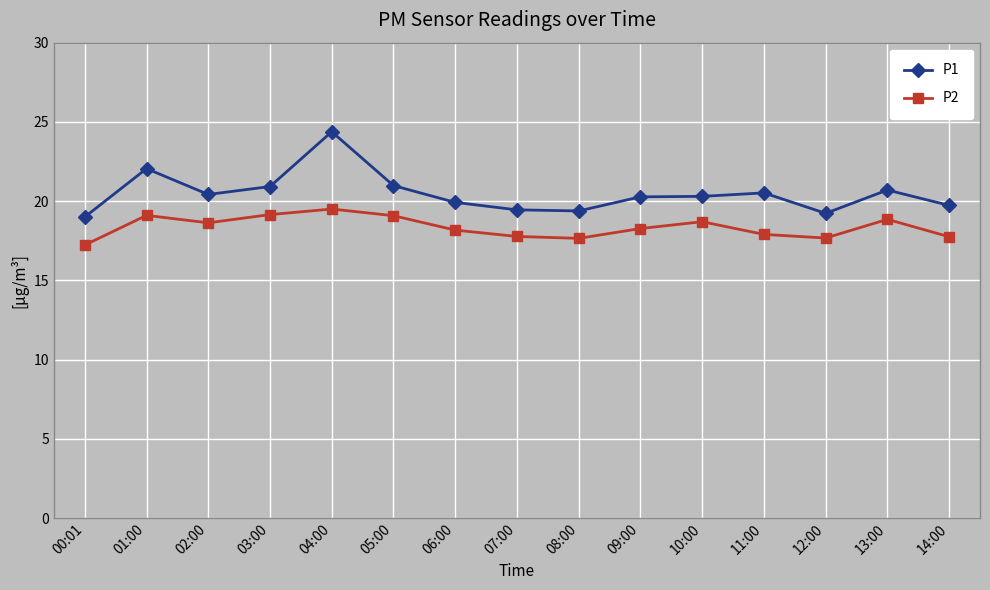

What is the difference between the maximum and minimum values in the P2 series?

2.3